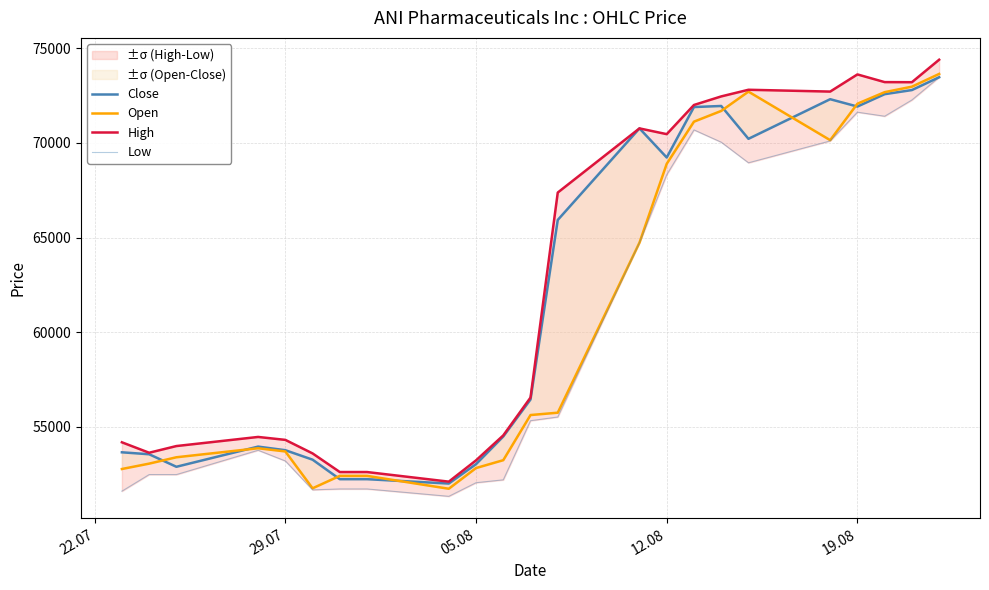

The value of Open at 19.08 is 72065. True or false?

True